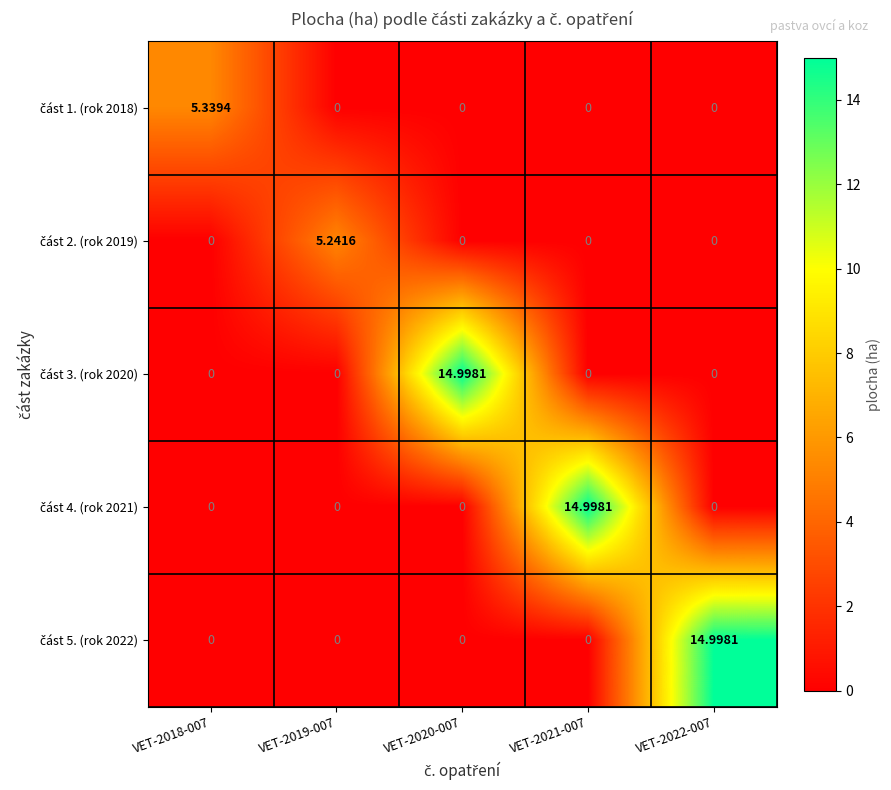

How many distinct data groups are displayed?

5